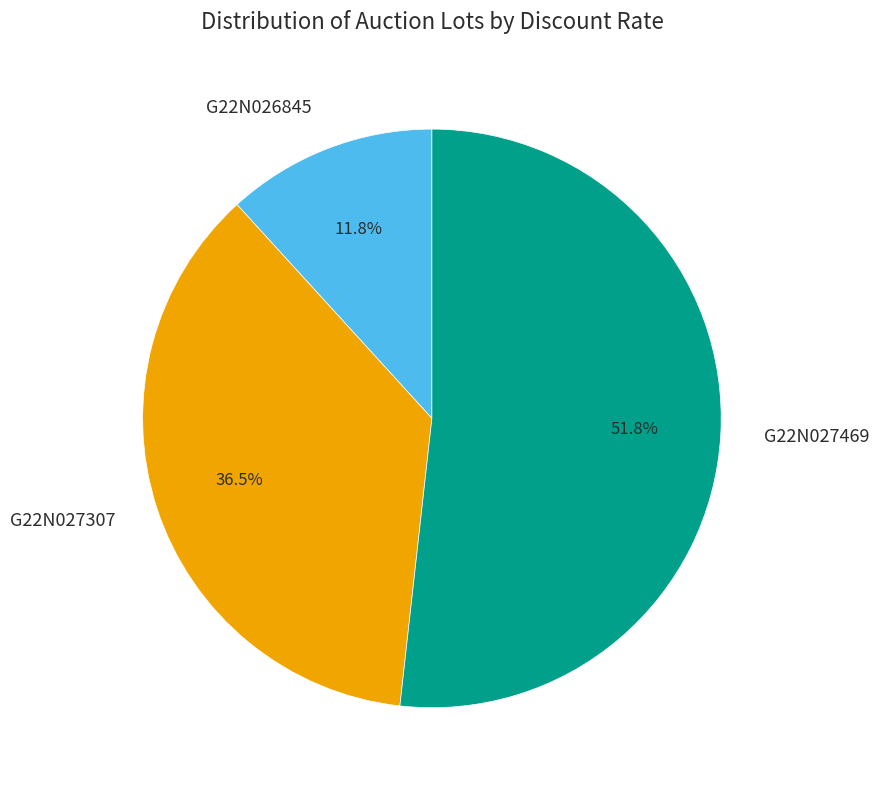

Rank the categories by value from highest to lowest.

G22N027469, G22N027307, G22N026845